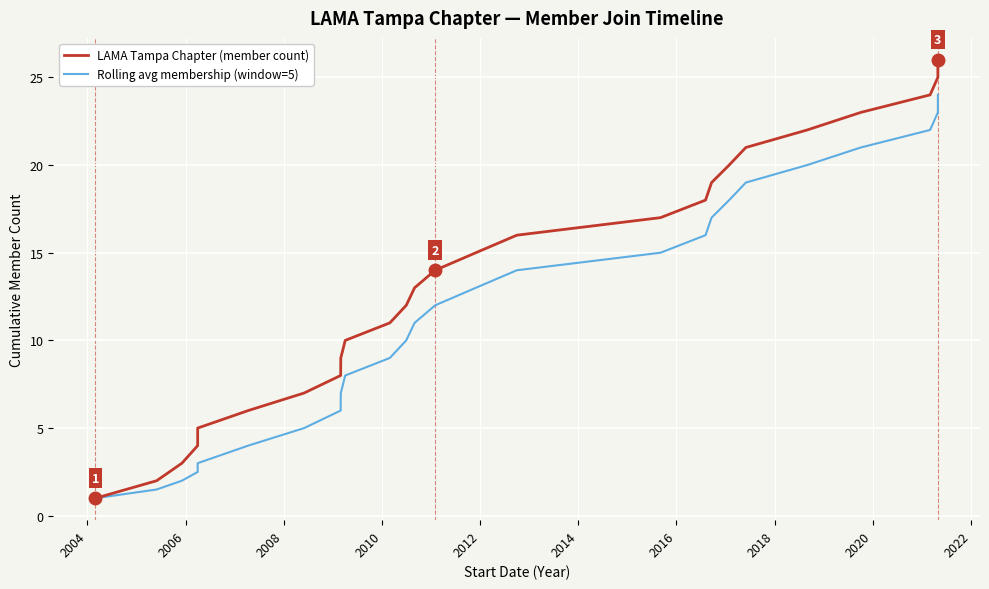

How many lines are shown in the chart?

2